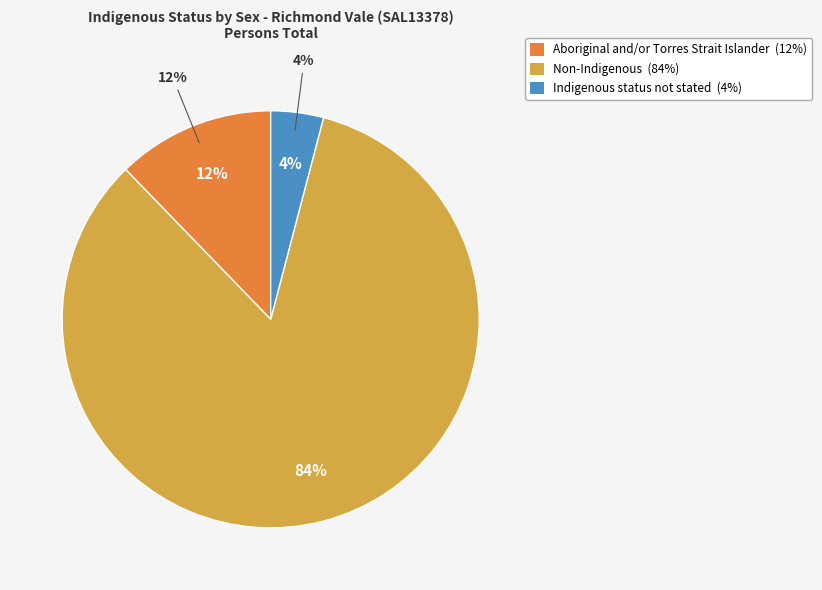

How many slices are in this pie chart?

3